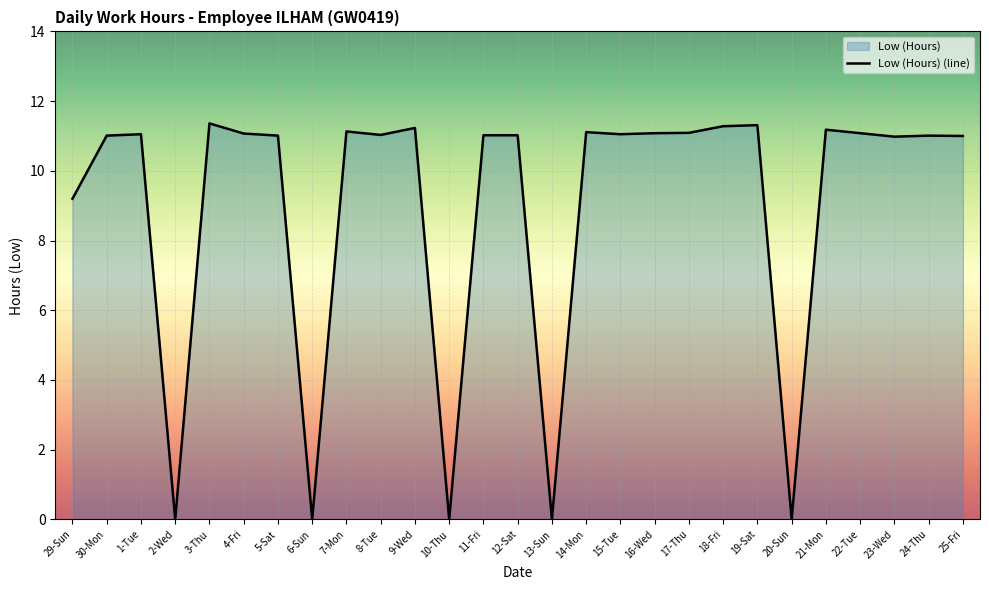

Does the chart display data point markers on the line(s)?

No